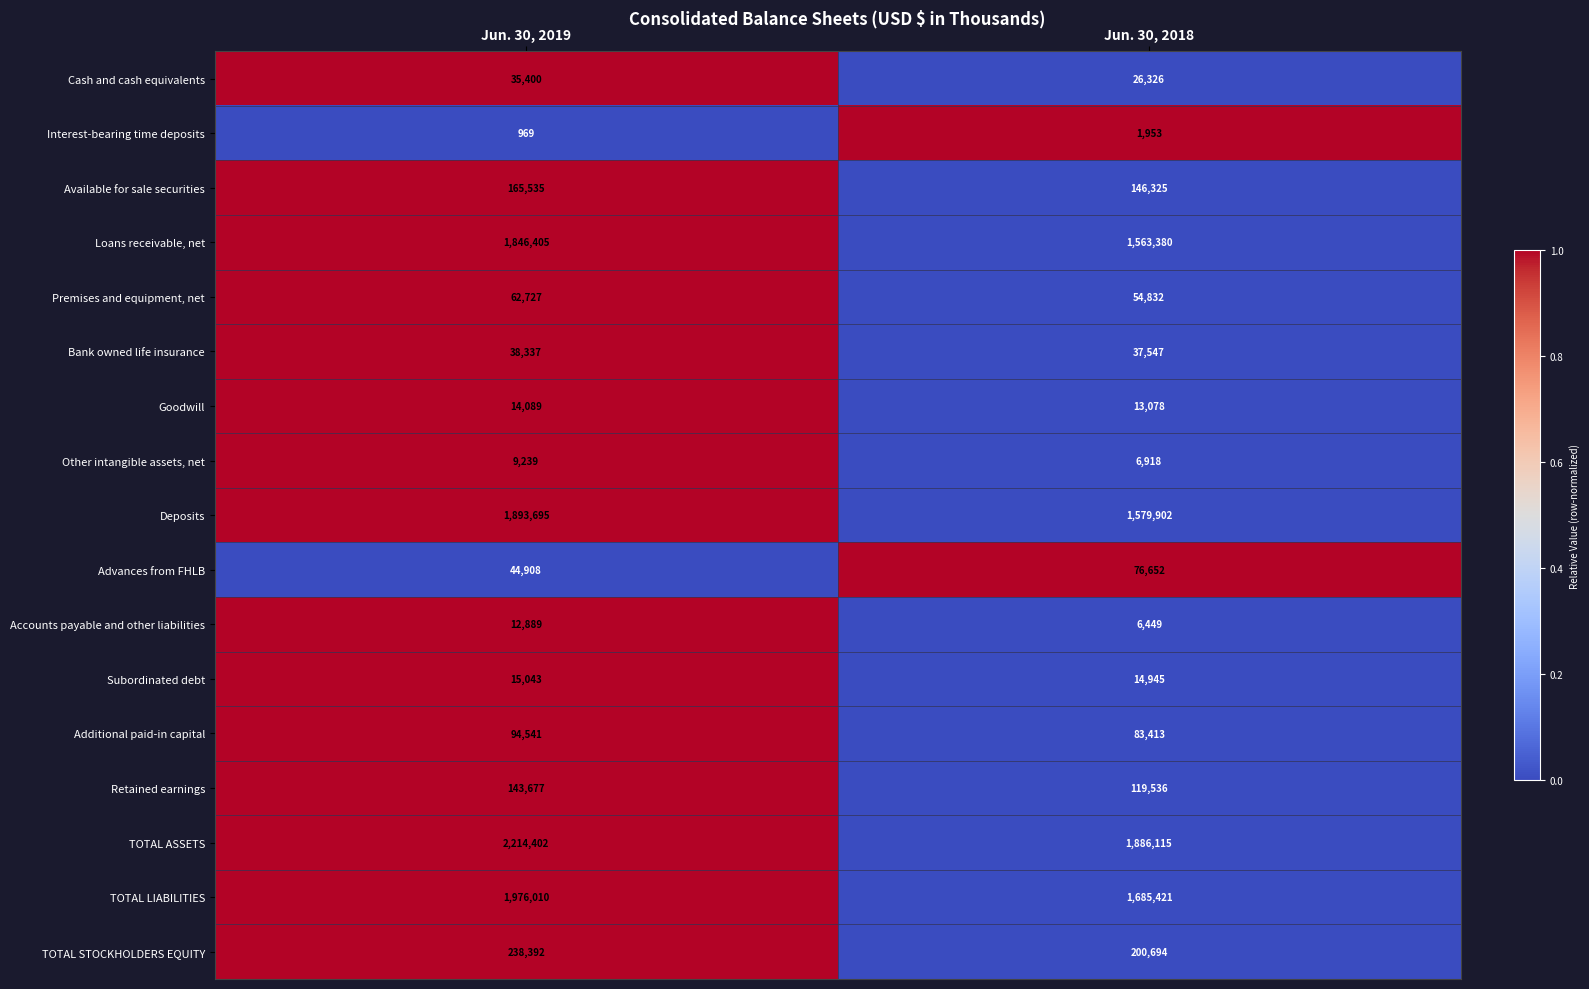

What is the maximum value for Additional paid-in capital?

94541